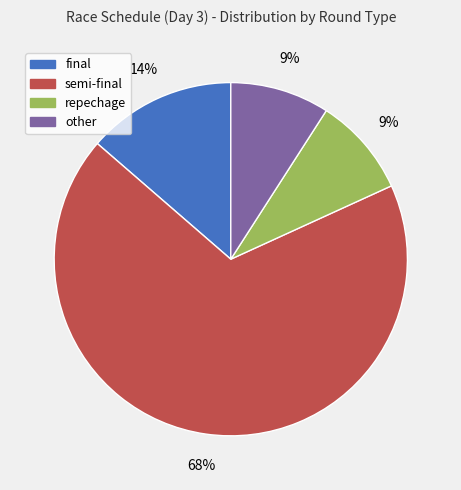

Combined, do repechage and semi-final account for over 50%?

Yes